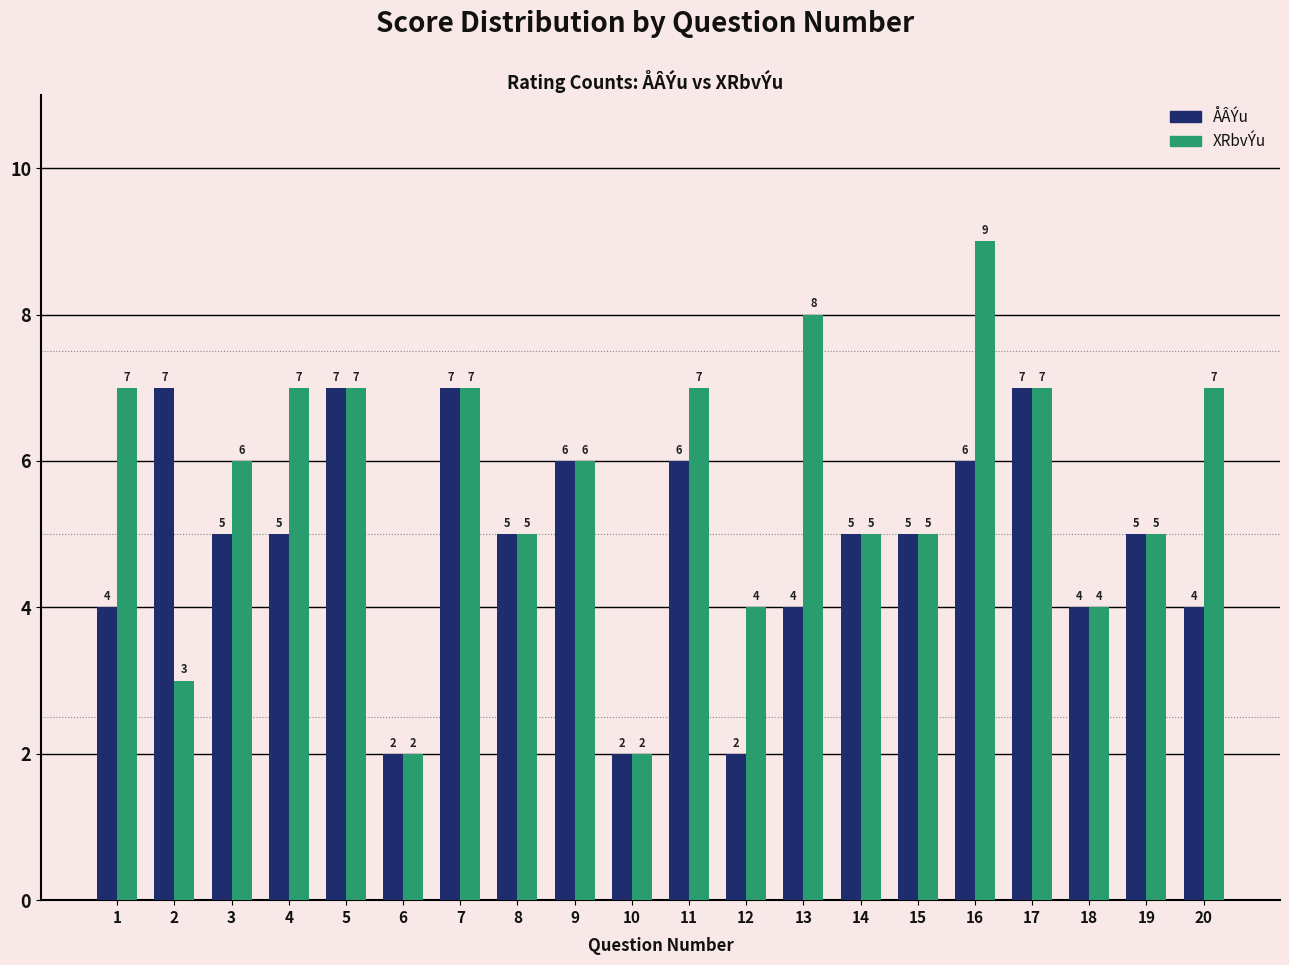

What is the difference between the maximum and minimum values in the ÅÂÝu series?

5